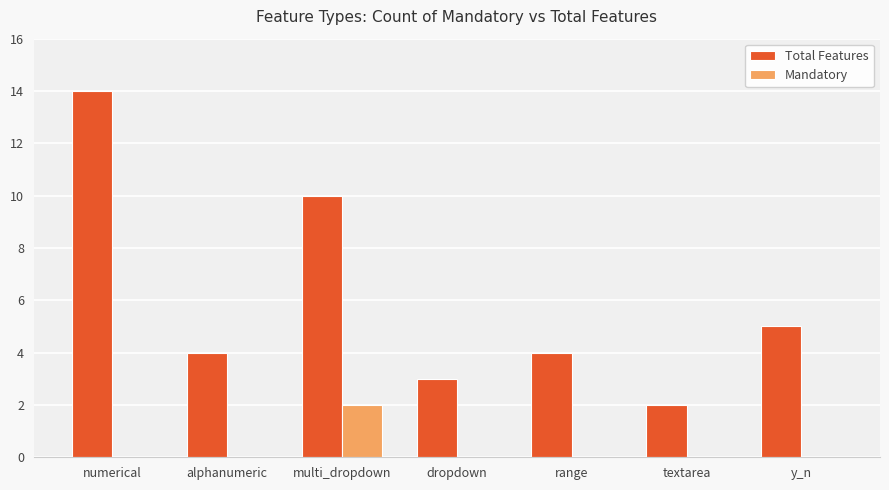

True or false: Total Features has a value of 14 at numerical.

True